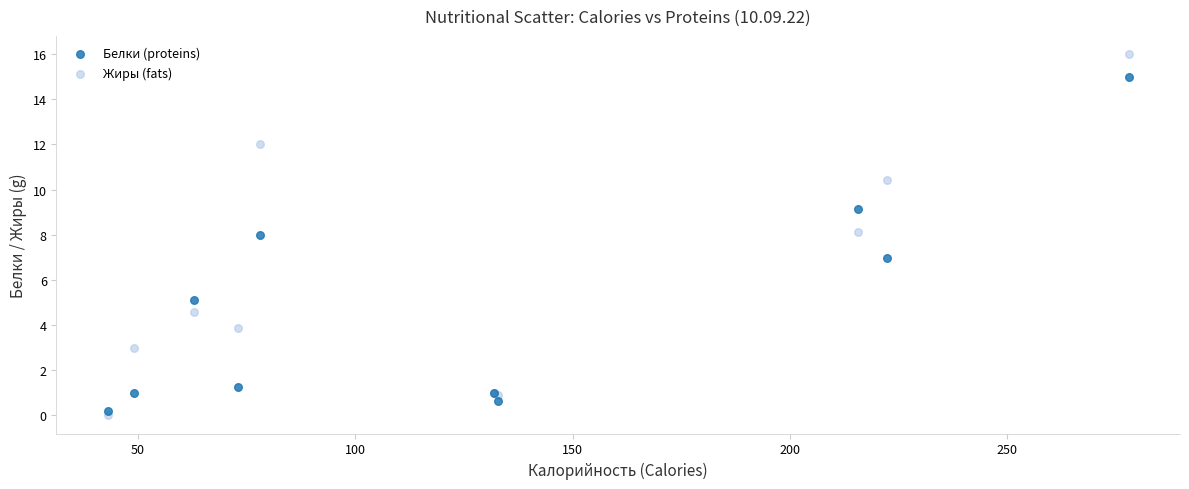

Which series contains the highest Y value?

Жиры (fats)